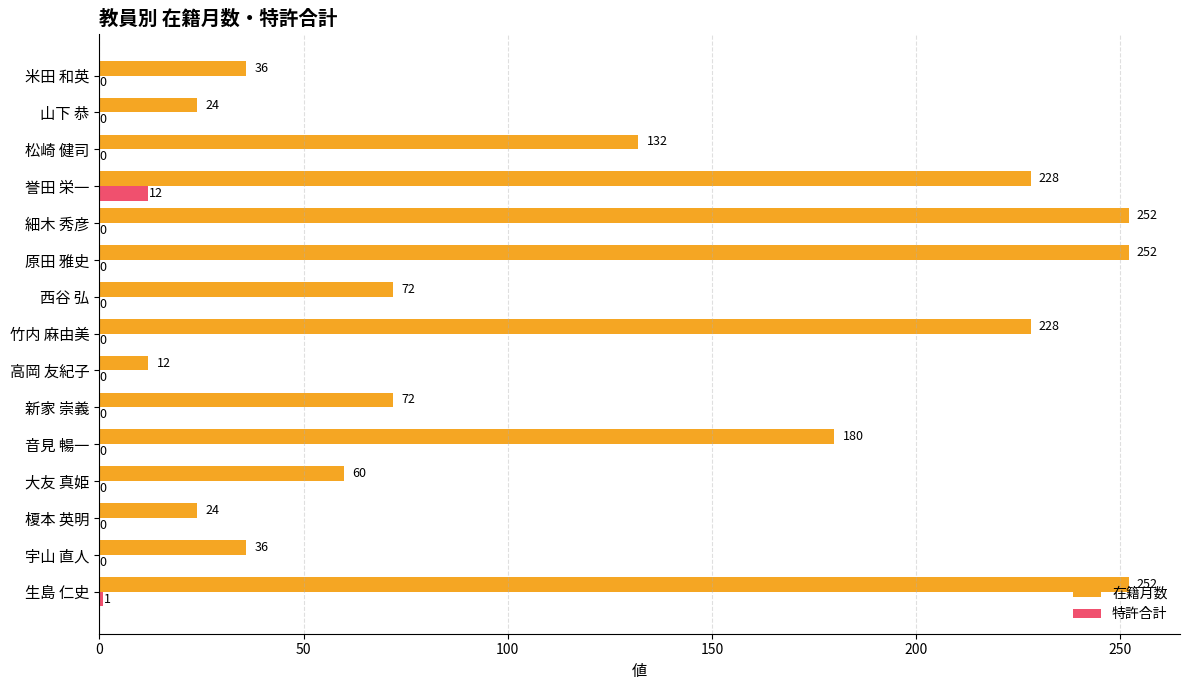

The value of 特許合計 at 米田 和英 is 0. True or false?

True